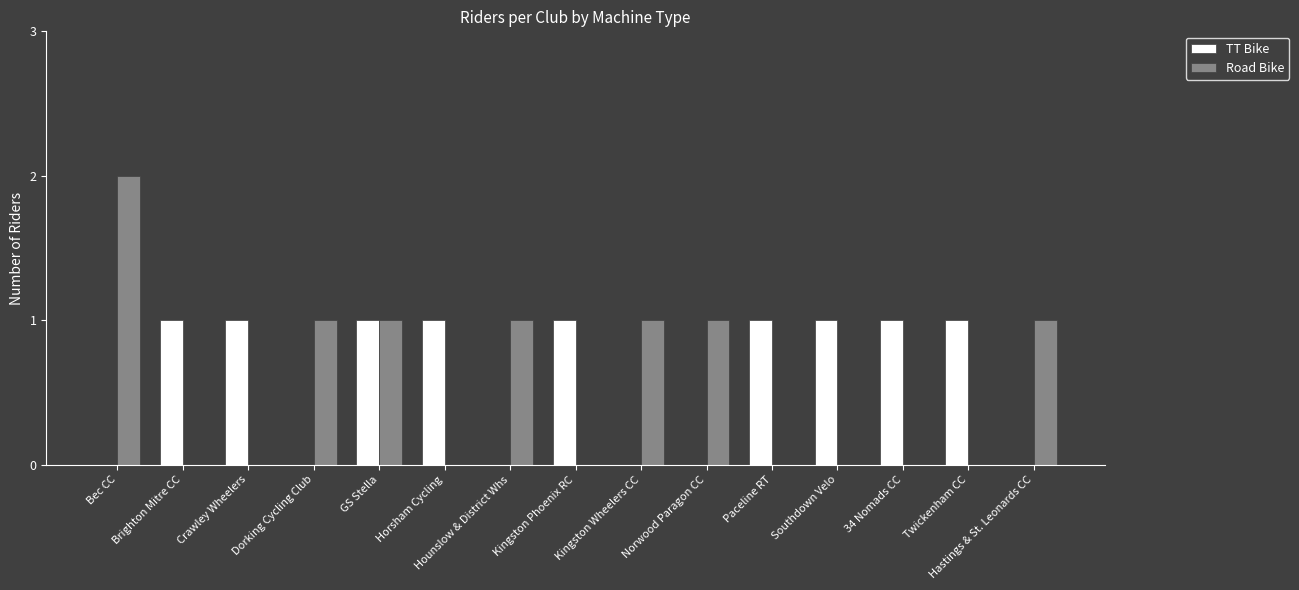

Count the number of data series in this chart.

2